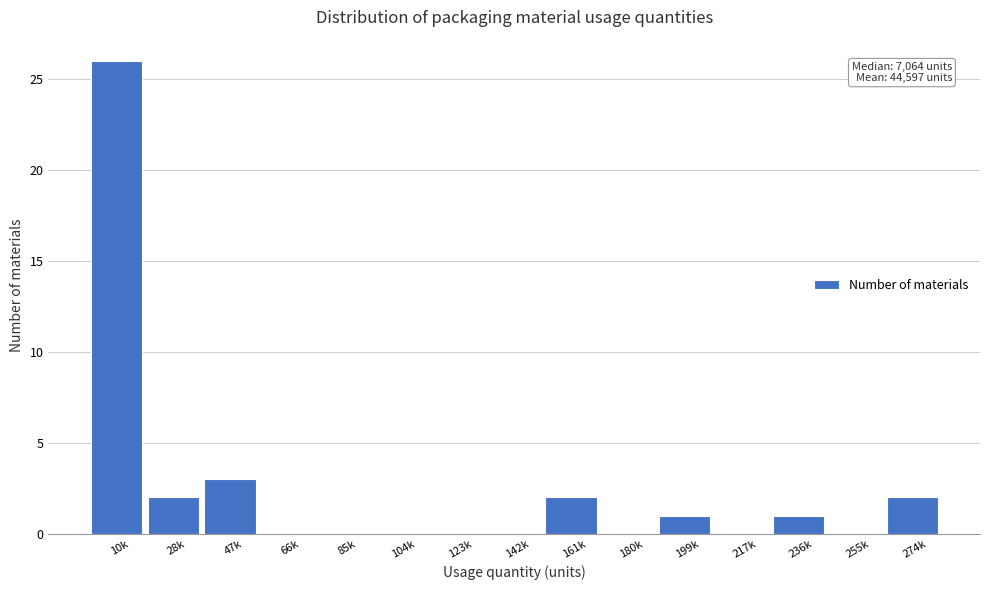

Reading right to left, what are all the values shown in this chart?

274k=2	255k=0	236k=1	217k=0	199k=1	180k=0	161k=2	142k=0	123k=0	104k=0	85k=0	66k=0	47k=3	28k=2	10k=26